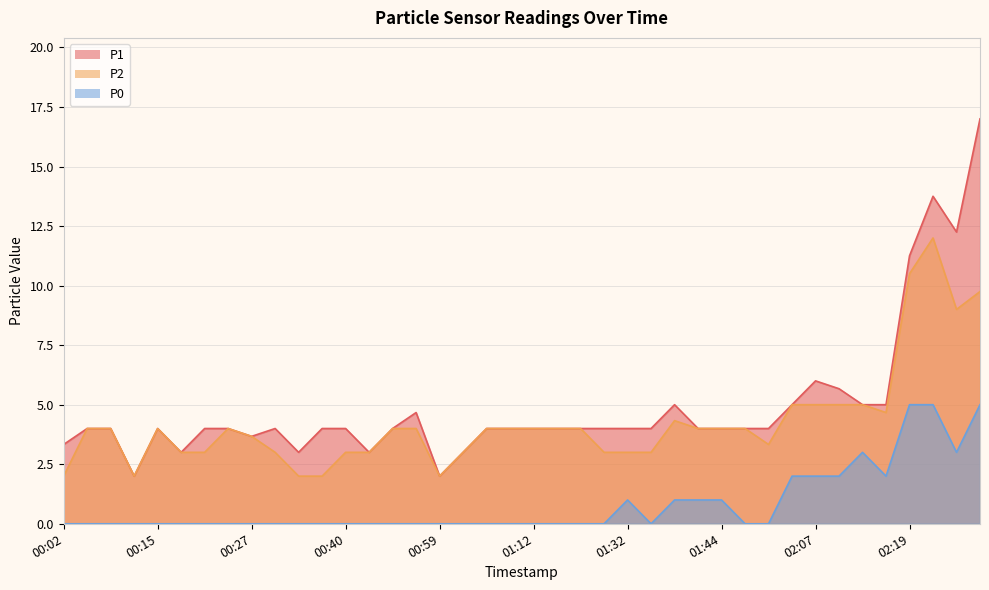

Rank the categories by P1 value from lowest to highest.

00:12, 00:59, 00:18, 00:34, 00:49, 01:02, 00:02, 00:27, 00:05, 00:09, 00:15, 00:21, 00:24, 00:30, 00:37, 00:40, 00:53, 01:05, 01:08, 01:12, 01:15, 01:18, 01:22, 01:32, 01:35, 01:41, 01:44, 01:47, 01:51, 00:56, 01:38, 02:04, 02:13, 02:16, 02:10, 02:07, 02:19, 02:26, 02:23, 02:29